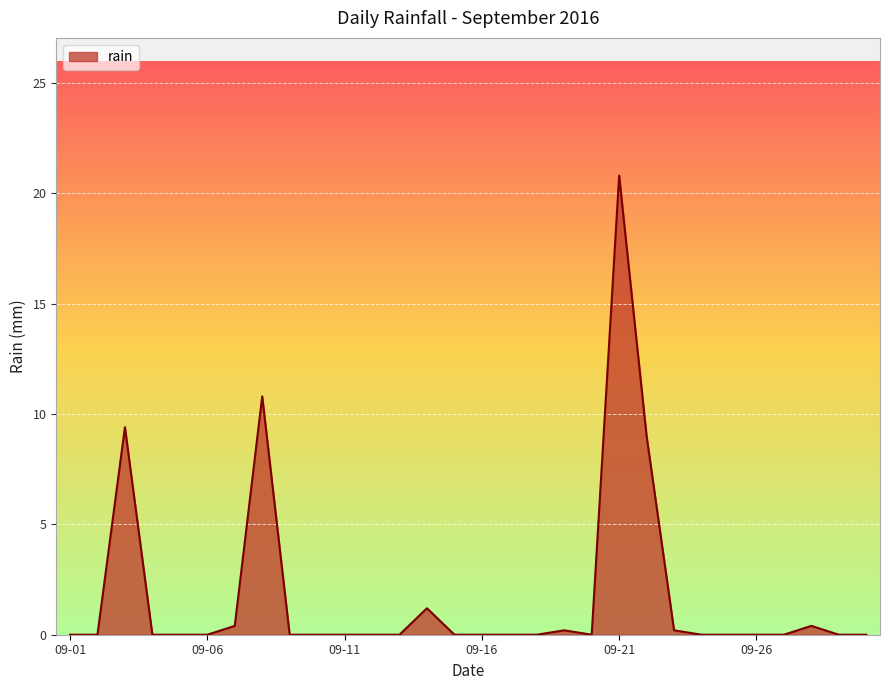

What is the difference between the maximum and minimum values?

20.8